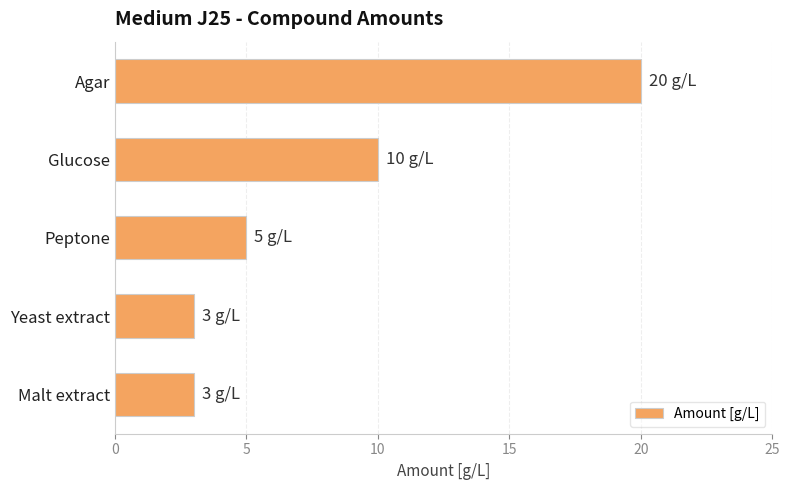

How many bars are there in total?

5